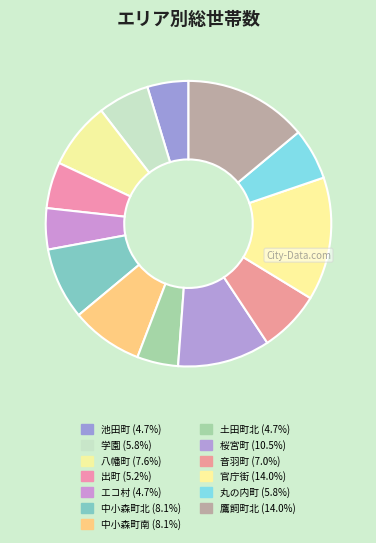

How many segments does this pie chart have?

13